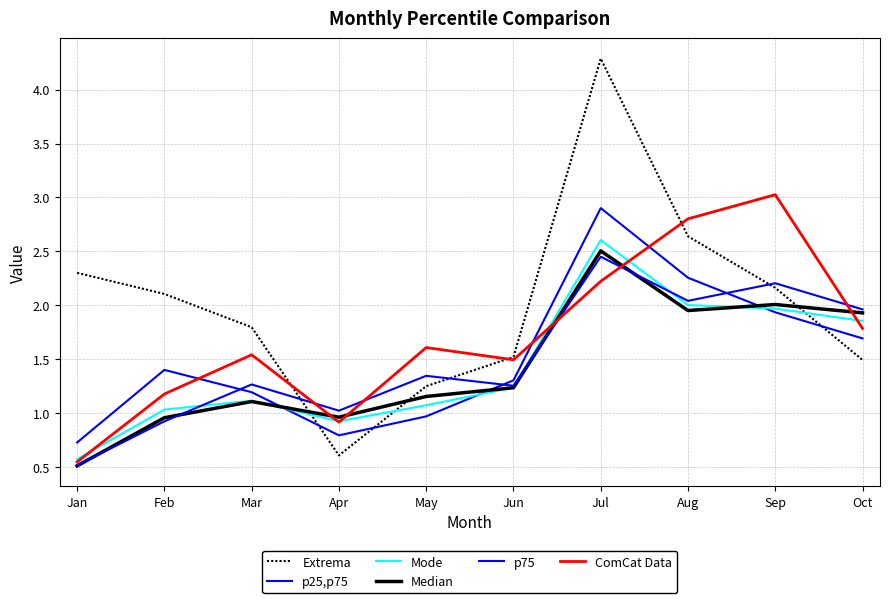

Reading left to right, transcribe all the data shown in this chart.

Extrema: 2.3	2.1	1.8	0.6	1.2	1.5	4.3	2.6	2.2	1.5
p25,p75: 0.7	1.4	1.2	0.8	1.0	1.3	2.9	2.3	1.9	1.7
Mode: 0.6	1.0	1.1	0.9	1.1	1.2	2.6	2.0	2.0	1.9
Median: 0.5	1.0	1.1	1.0	1.2	1.2	2.5	2.0	2.0	1.9
p75: 0.5	0.9	1.3	1.0	1.3	1.3	2.4	2.0	2.2	2.0
ComCat Data: 0.5	1.2	1.5	0.9	1.6	1.5	2.2	2.8	3.0	1.8